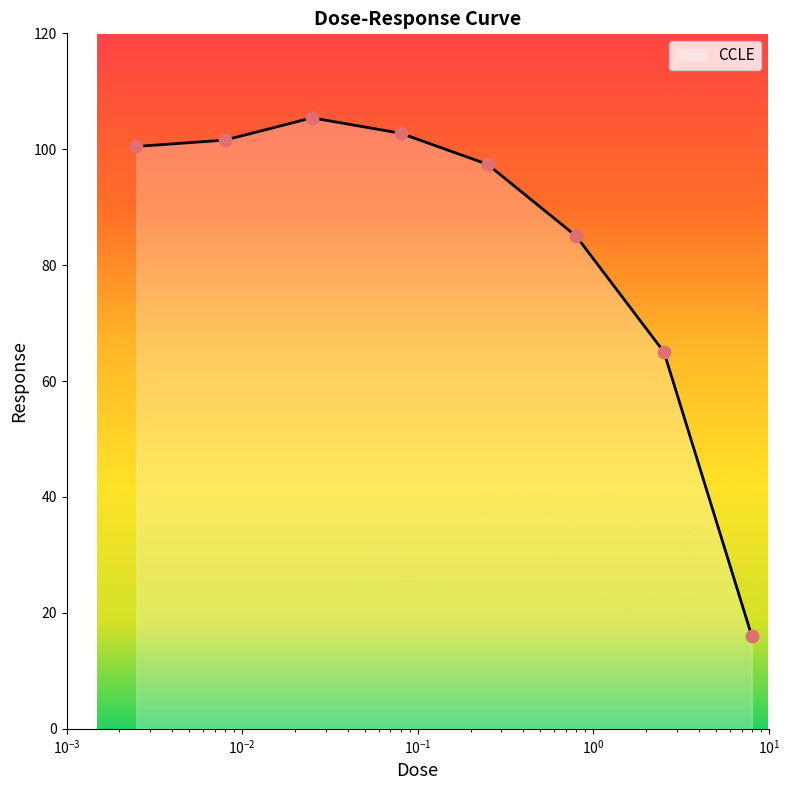

True or false: the data has more than 1 interior local peaks.

False